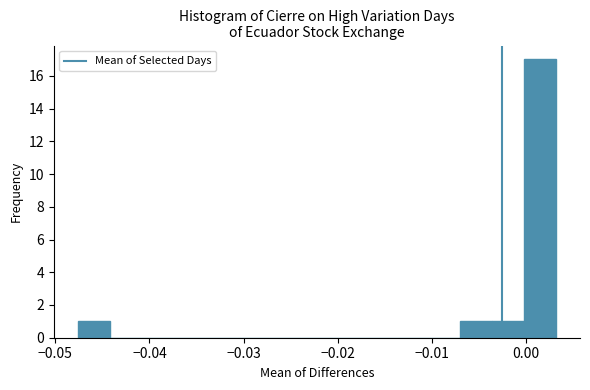

Around what value on the x-axis is the tallest bar? Give the approximate position of its centre, as read against the axis.

0.001